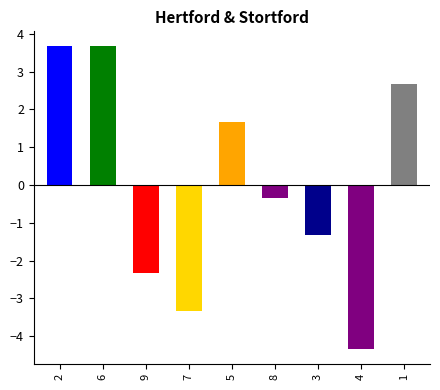

Reading left to right, list all the values displayed in this chart.

3.7	3.7	-2.3	-3.3	1.7	-0.3	-1.3	-4.3	2.7